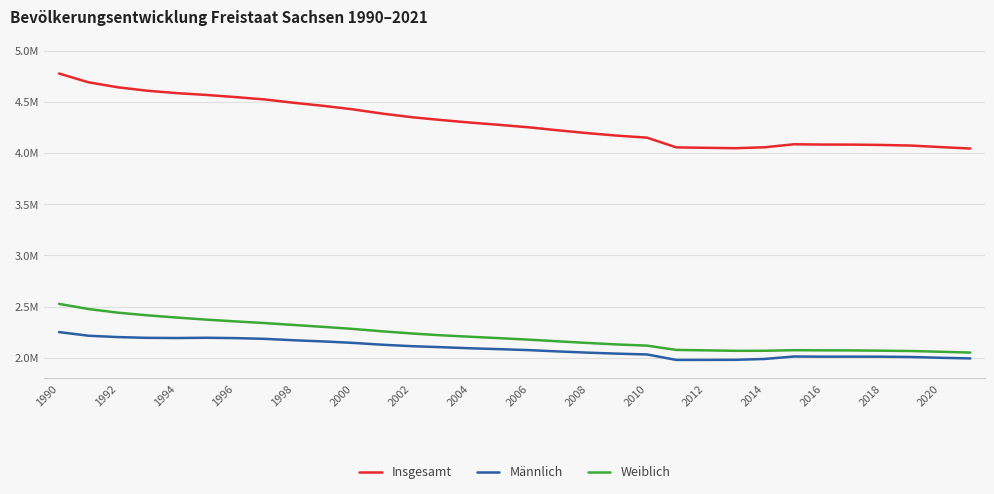

True or false: Männlich and Weiblich intersect in this chart.

False